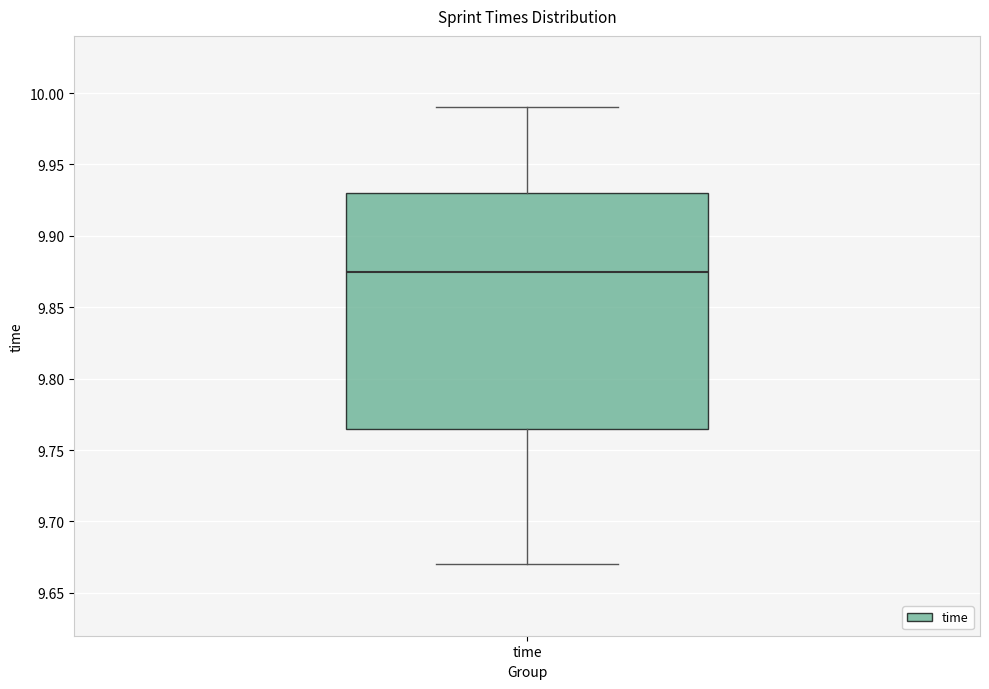

Read this box plot against the y-axis: the position of the median line, the range covered by the box, and the ends of both whiskers. The values are not printed on the chart, so give them approximately, as read against the axis.

median 9.875, box 9.765 to 9.930, whiskers 9.670 to 9.990